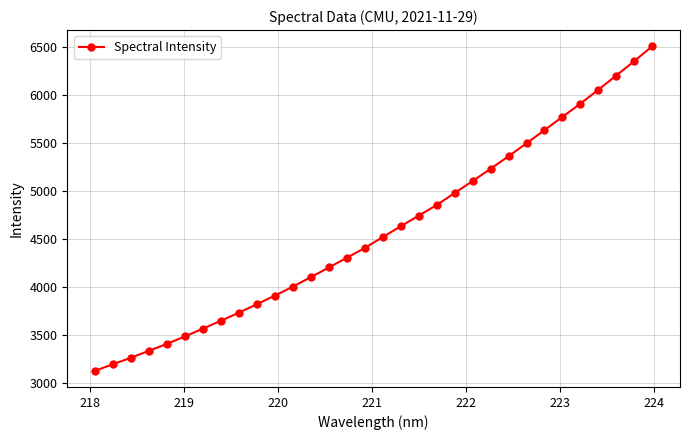

Reading left to right, extract all data points from this chart.

3132.1	3200.6	3268.0	3340.9	3412.6	3490.3	3571.4	3653.4	3737.5	3825.7	3914.9	4009.0	4107.2	4207.4	4308.9	4411.3	4524.5	4636.9	4747.5	4857.7	4983.2	5107.6	5235.4	5366.0	5500.7	5637.8	5775.7	5912.8	6058.3	6206.3	6356.4	6510.8